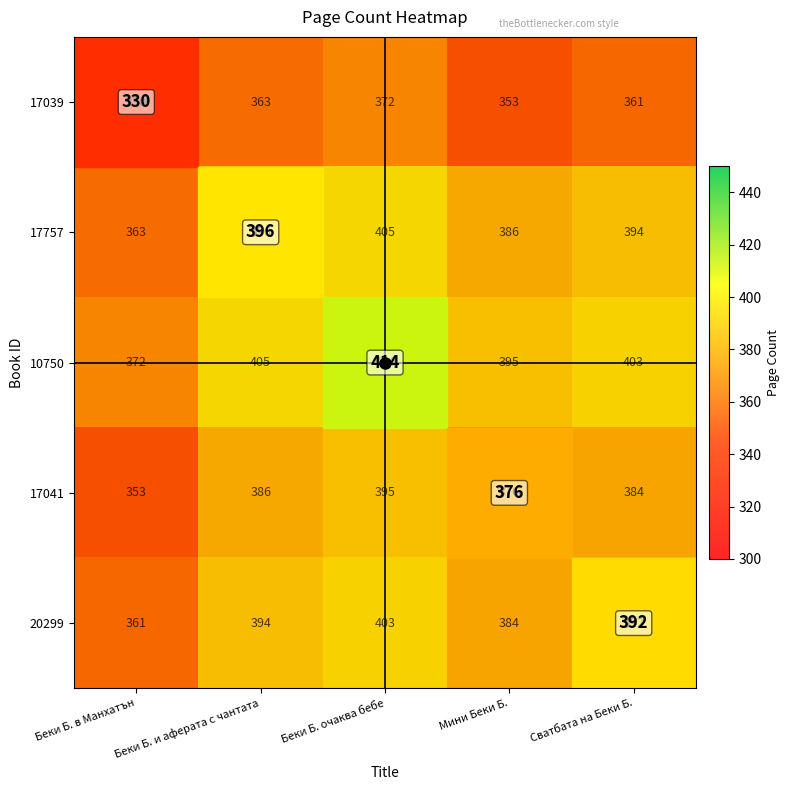

What is the minimum value shown in the chart?

330